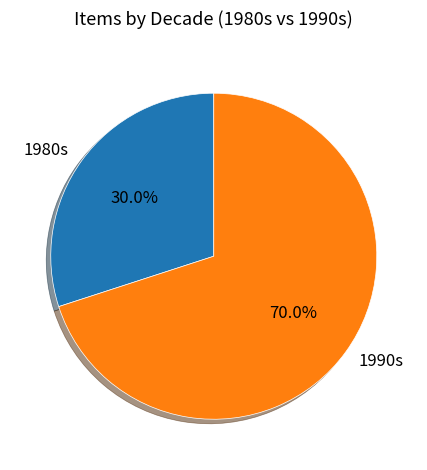

How much of the chart is everything except 1990s?

30.0%